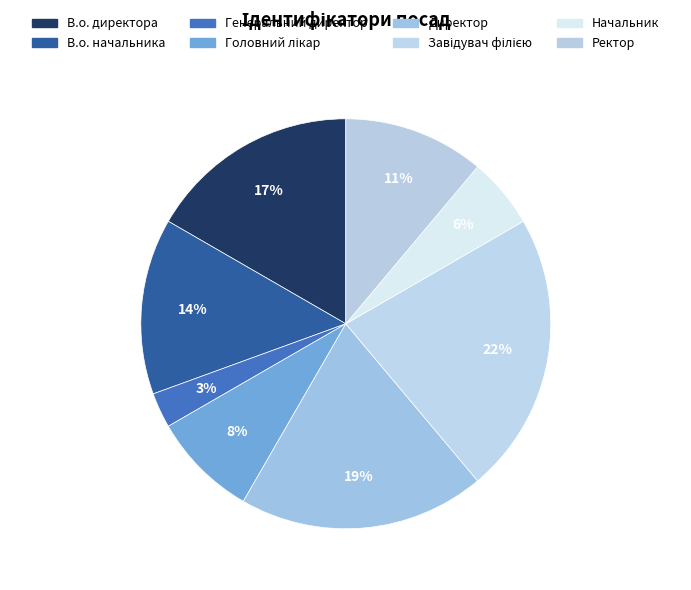

To the nearest percent, what is the average slice percentage?

12%